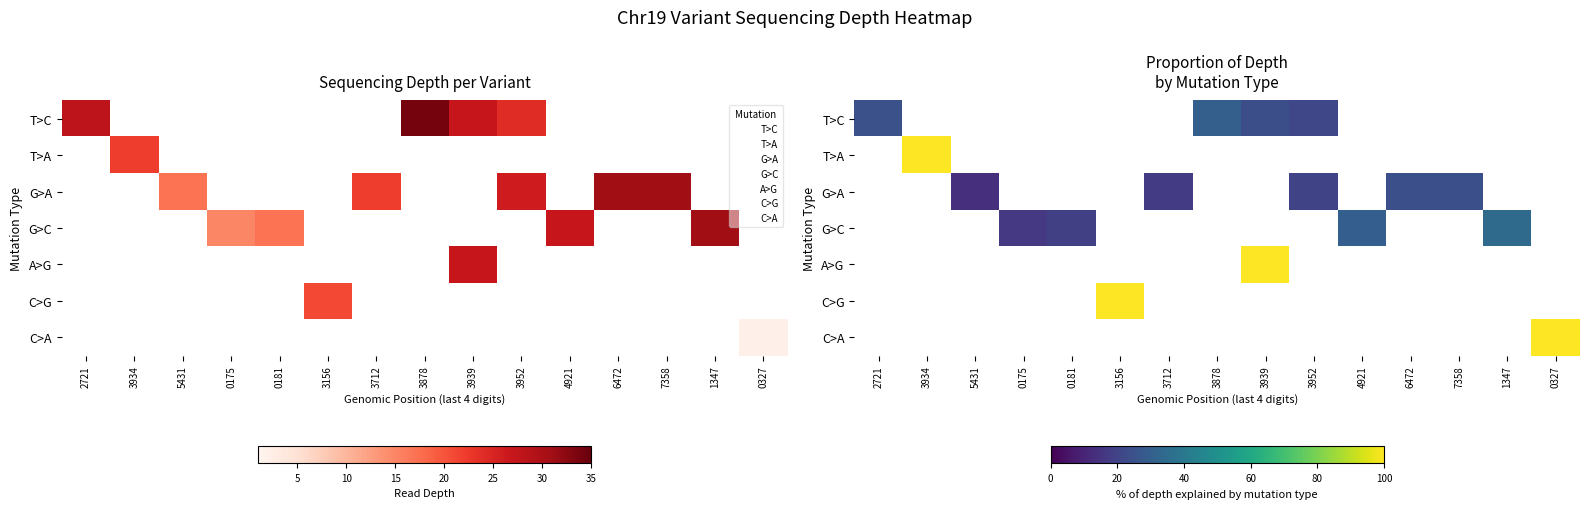

Rank the categories by T>A value from lowest to highest.

2721, 5431, 0175, 0181, 3156, 3712, 3878, 3939, 3952, 4921, 6472, 7358, 1347, 0327, 3934